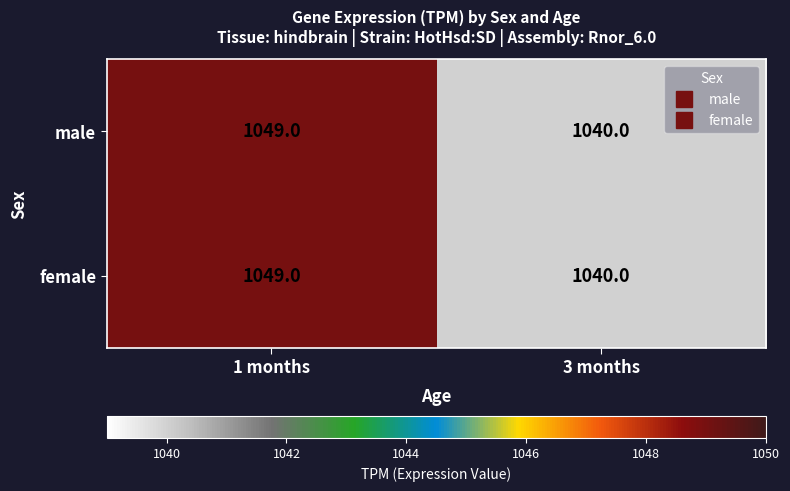

Where is female nearest to the value 1044?

3 months